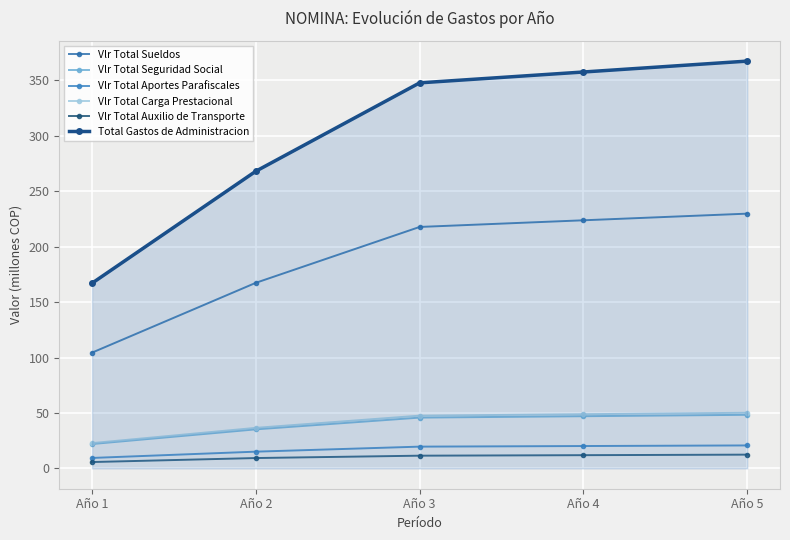

What is the difference between the maximum and minimum values in the Total Gastos de Administracion series?

200.4